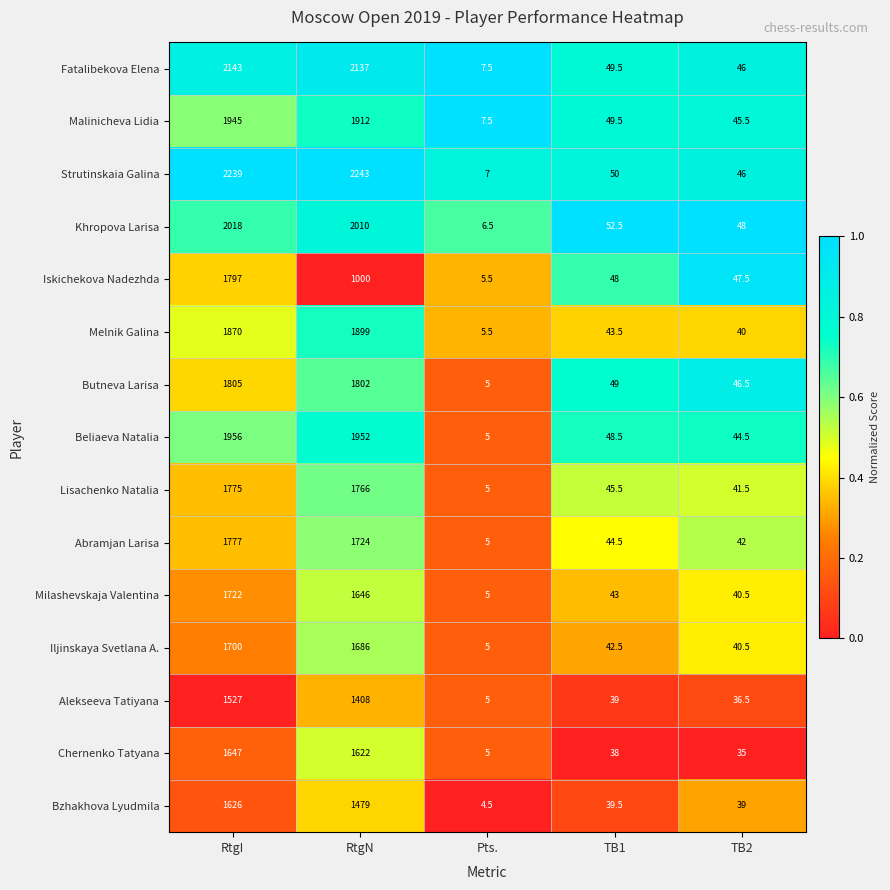

List the series in order of their peak value, lowest first.

Alekseeva Tatiyana, Bzhakhova Lyudmila, Chernenko Tatyana, Iljinskaya Svetlana A., Milashevskaja Valentina, Lisachenko Natalia, Abramjan Larisa, Iskichekova Nadezhda, Butneva Larisa, Melnik Galina, Malinicheva Lidia, Beliaeva Natalia, Khropova Larisa, Fatalibekova Elena, Strutinskaia Galina